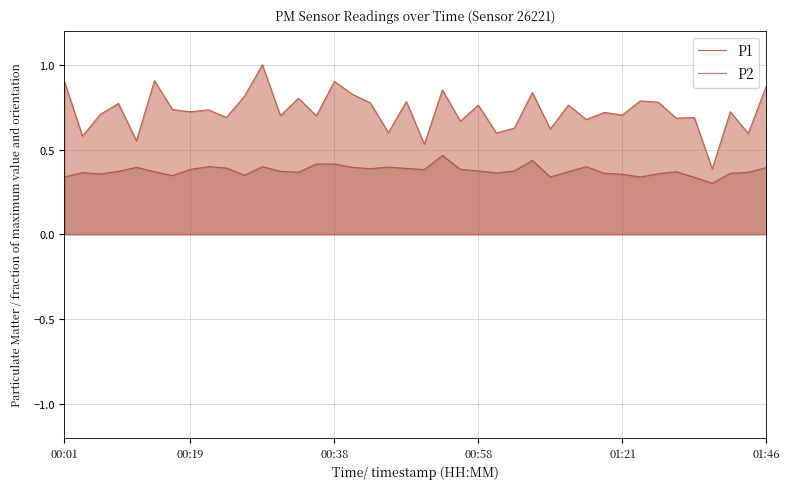

True or false: P2 has a value of 0.4 at 00:38.

True